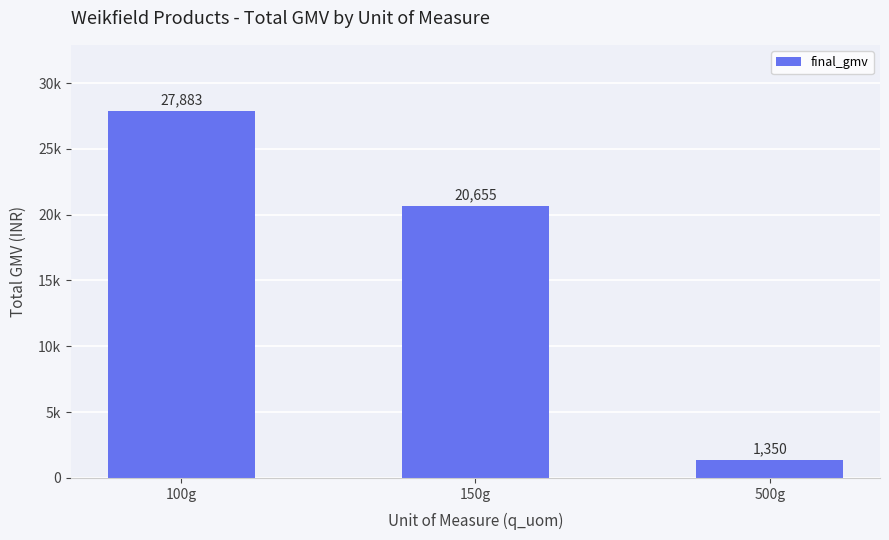

What is the label of the 1st bar from the left?

100g